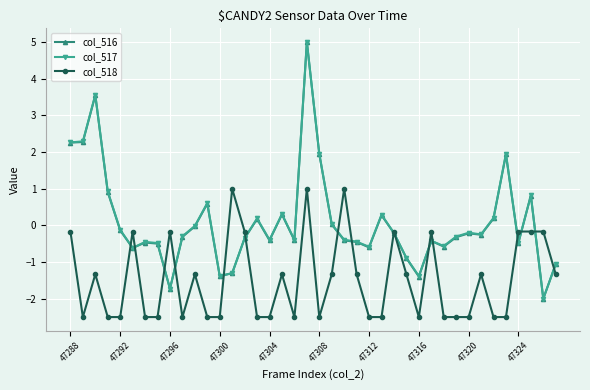

Which series ends up on top after the final intersection of col_516 and col_517?

col_517